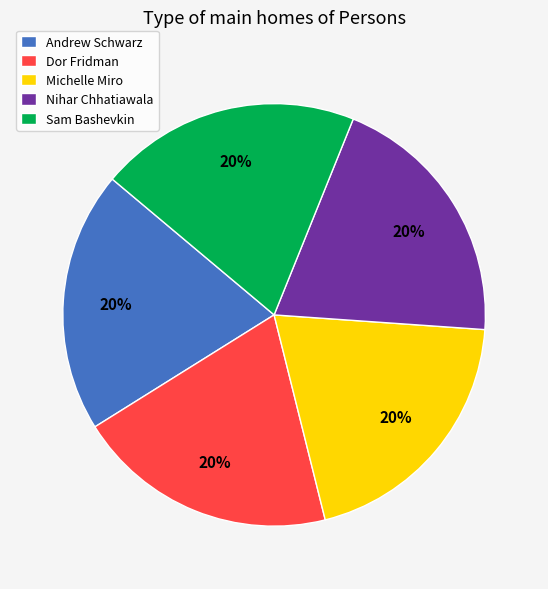

True or false: Nihar Chhatiawala accounts for 25% of the total.

False